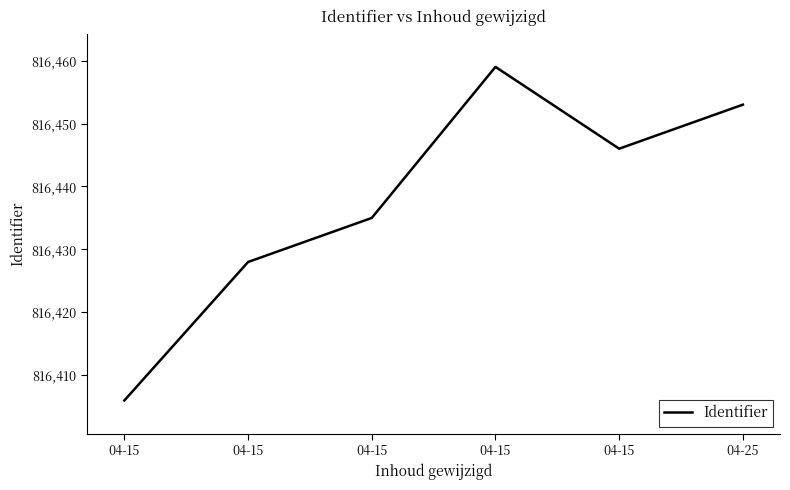

The value at 04-15 is 816406. True or false?

True